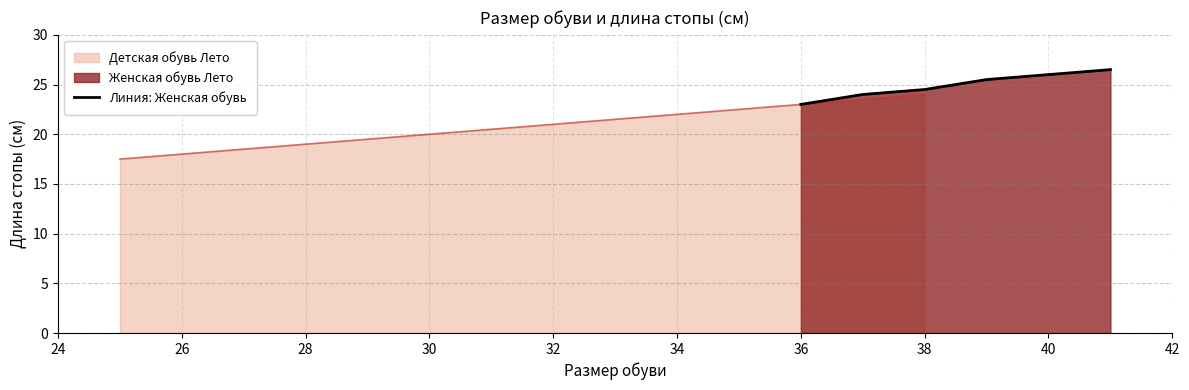

What is the greatest value displayed?

26.5